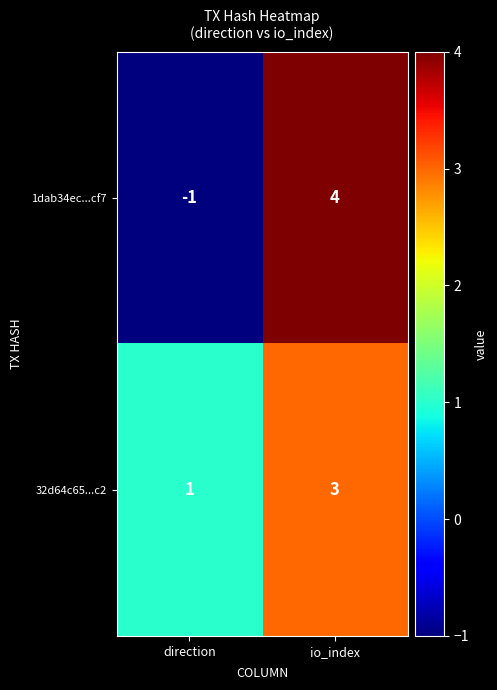

What is the spread (max minus min) of values at io_index?

1